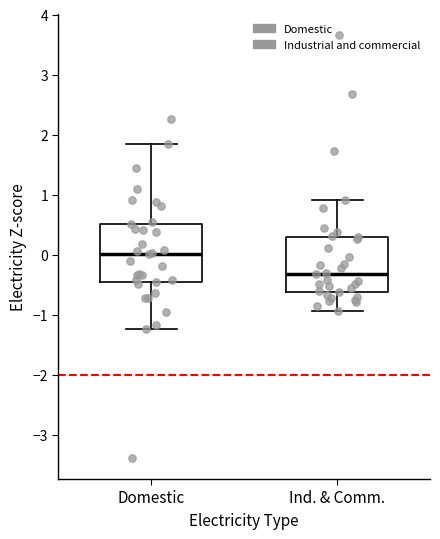

Which box's median line is the highest?

Domestic